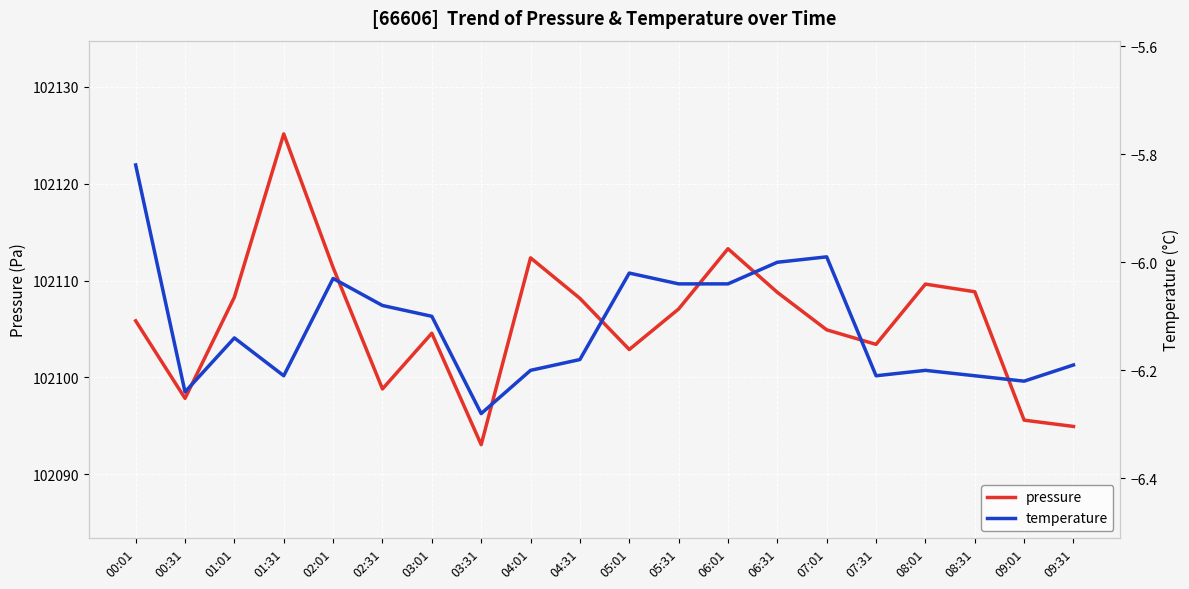

What is the smallest value displayed?

-6.3